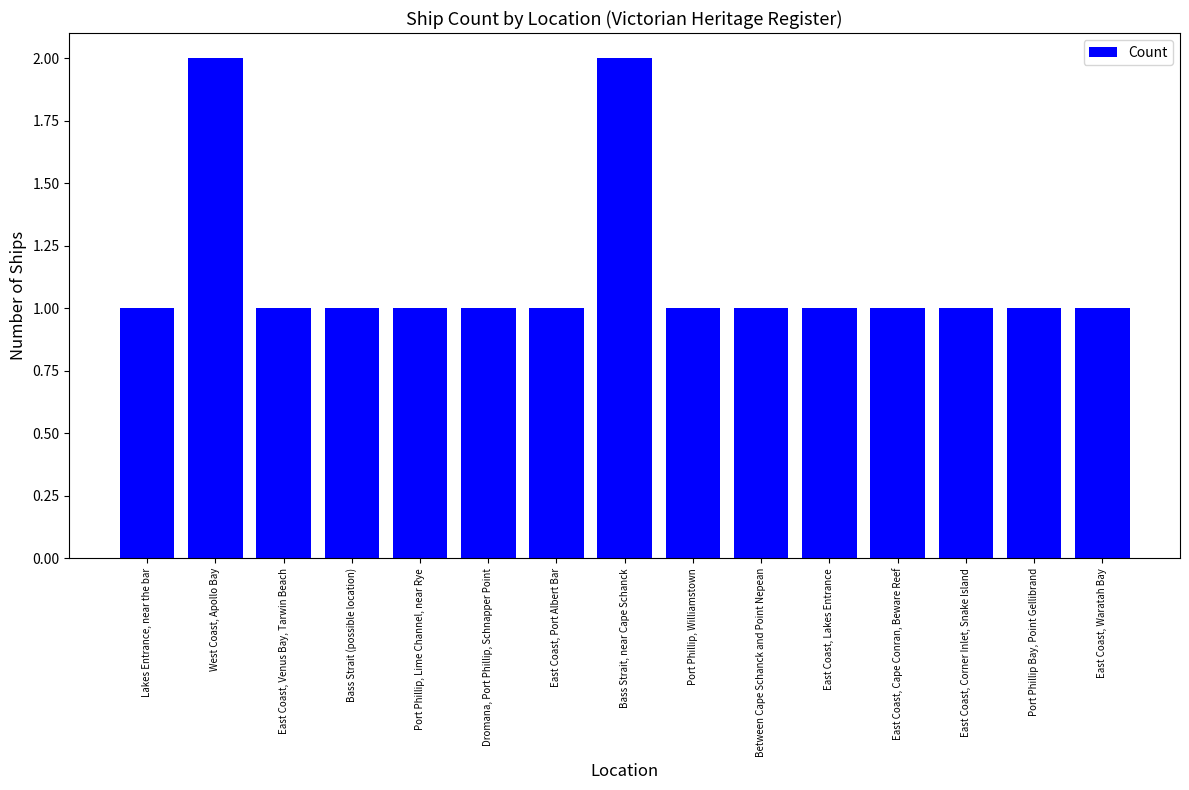

What is the difference between the second highest and minimum values?

1